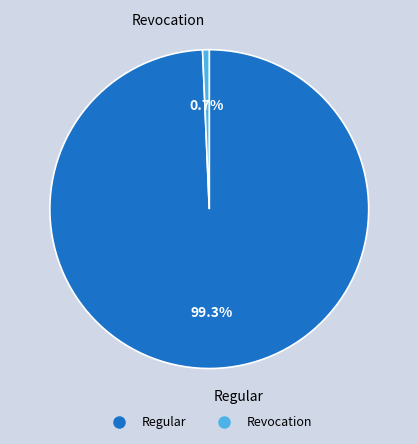

To the nearest percent, what is the difference between the Regular and Revocation slice percentages?

99%